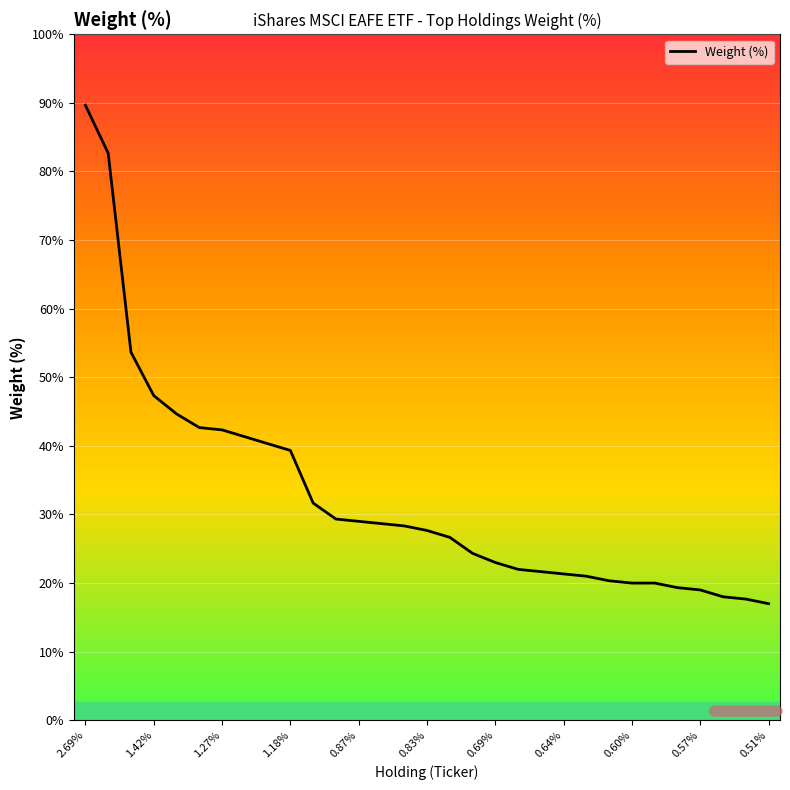

How many lines are shown in the chart?

1